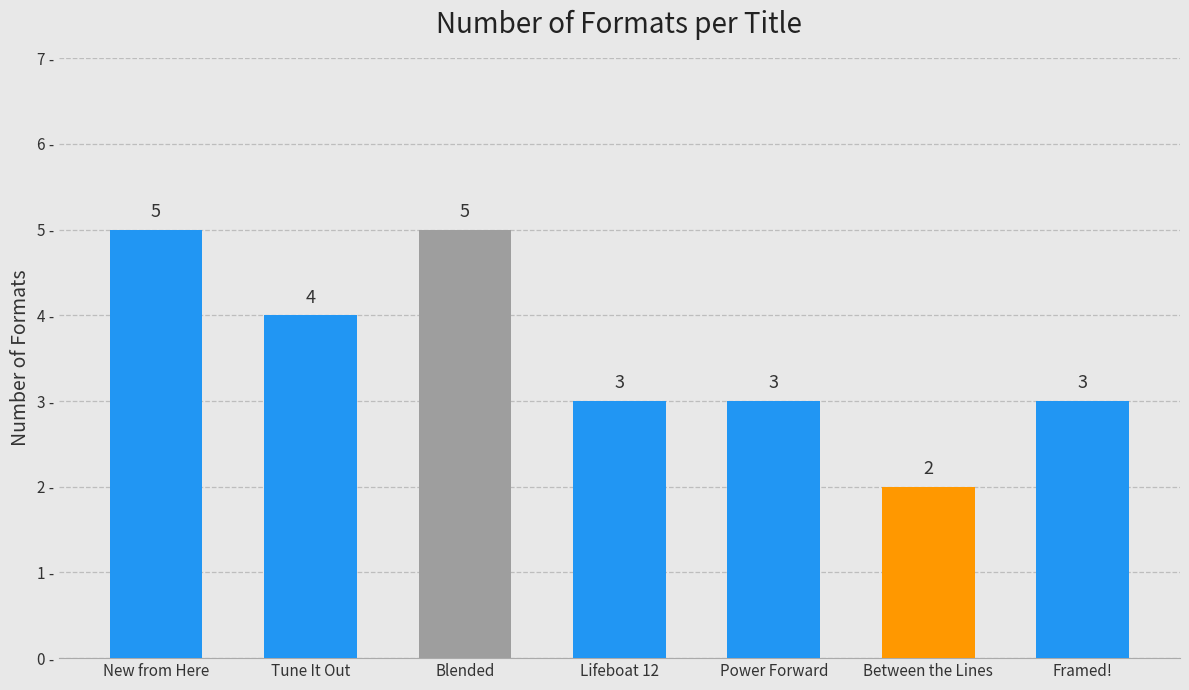

Which label corresponds to the smallest value in the chart?

Between the Lines